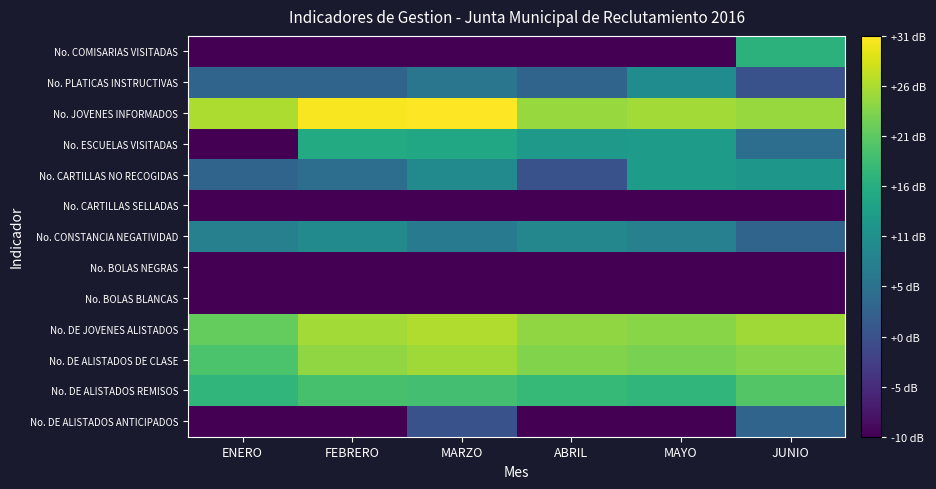

The value of No. DE ALISTADOS REMISOS at MARZO is 29.9. True or false?

False